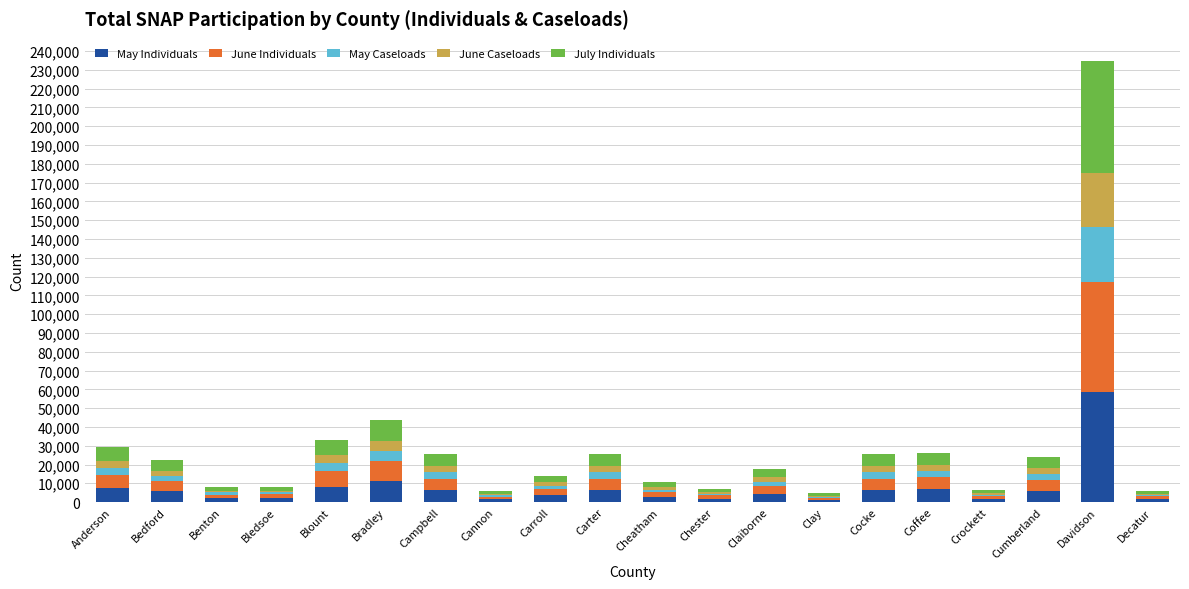

Which category has the highest value in the May Individuals series?

Davidson